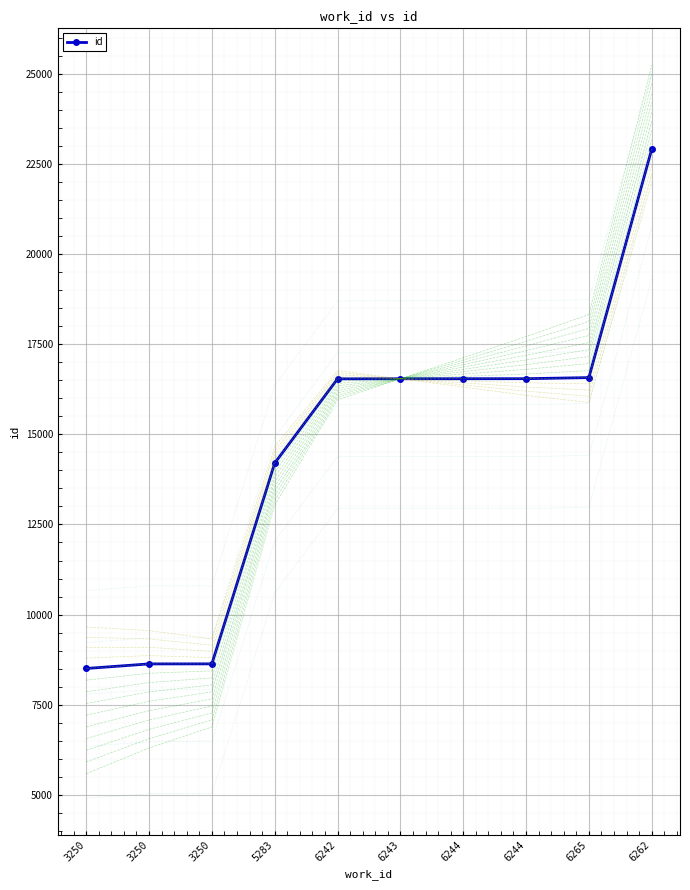

What is the greatest value displayed?

22910